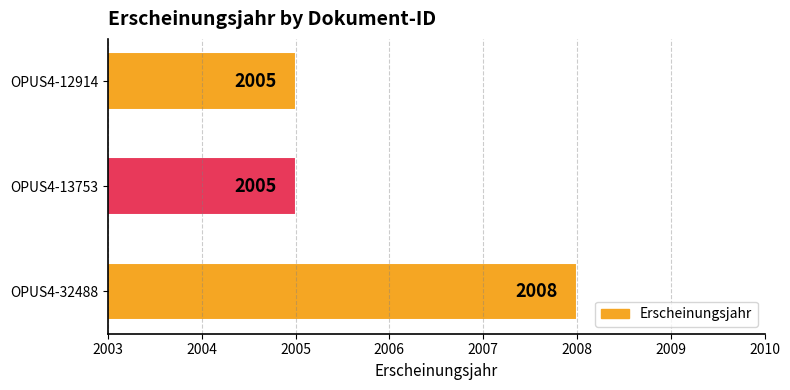

Reading bottom to top, what are all the values shown in this chart?

OPUS4-32488=2008	OPUS4-13753=2005	OPUS4-12914=2005